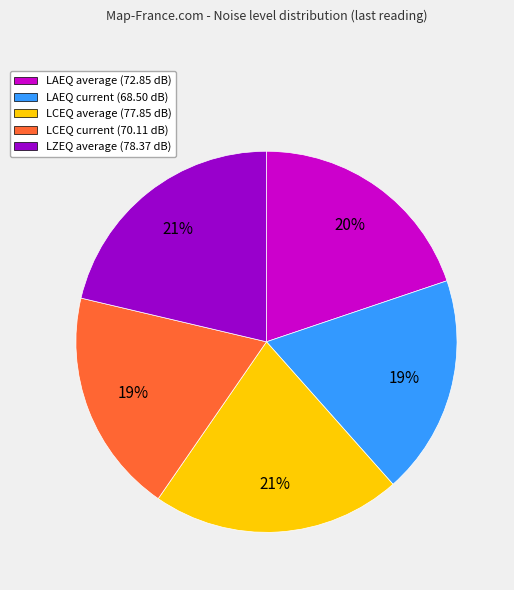

Does any single category account for the majority?

No